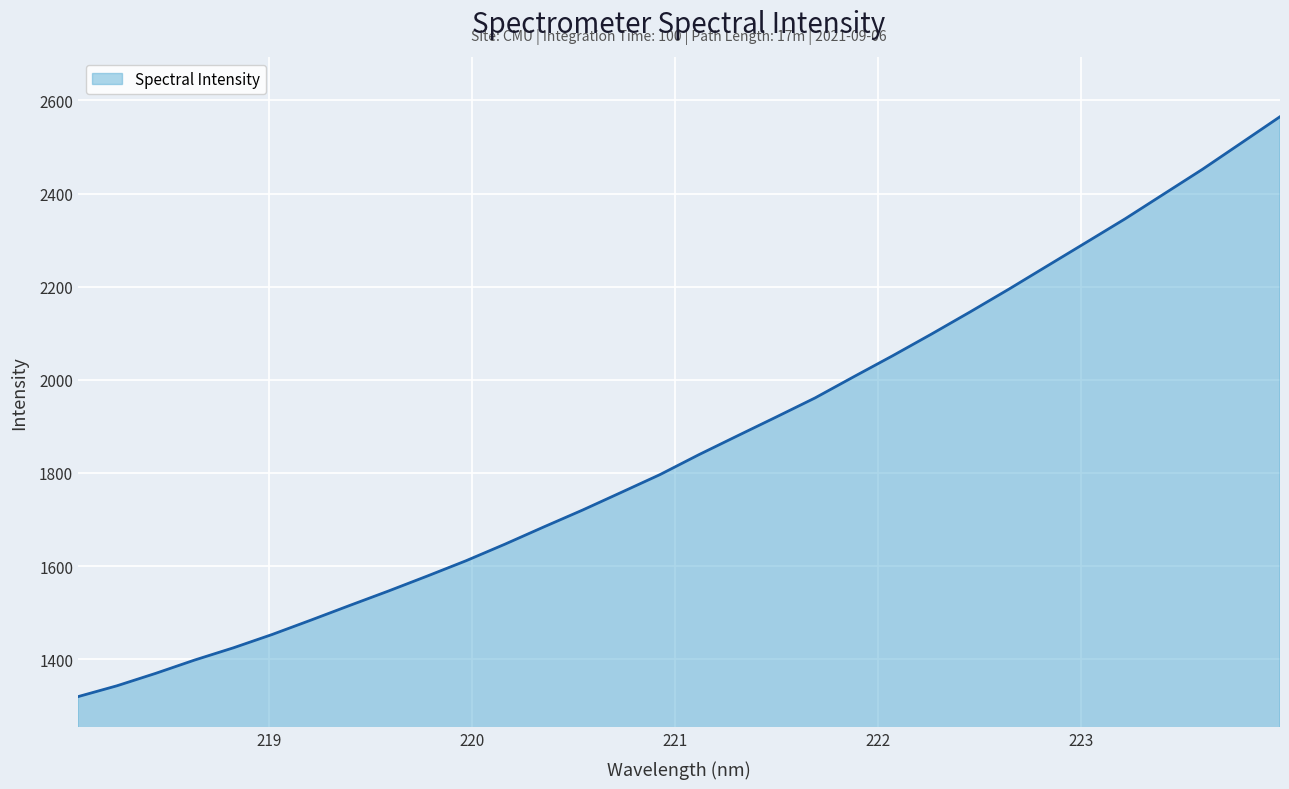

How many lines are shown in the chart?

1